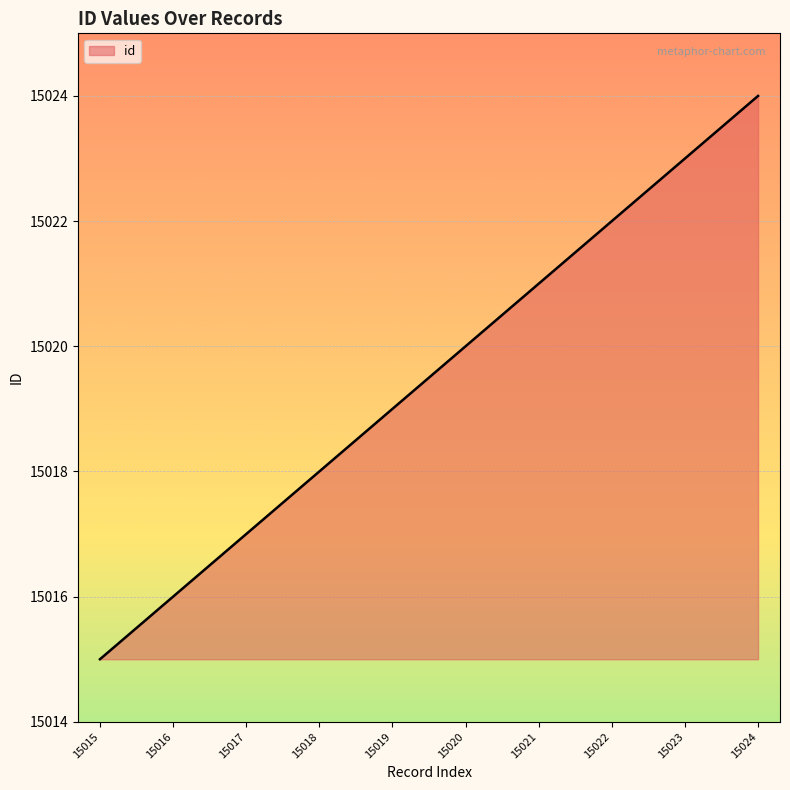

Rank the categories by value from lowest to highest.

15015, 15016, 15017, 15018, 15019, 15020, 15021, 15022, 15023, 15024